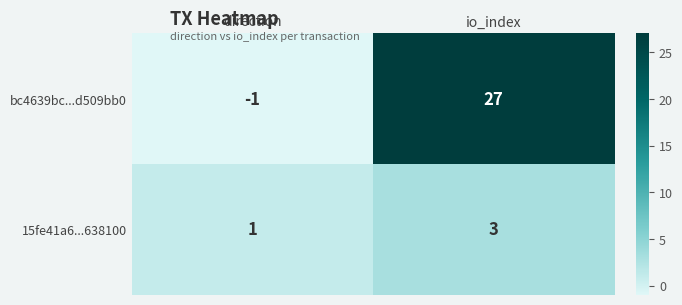

Reading right to left, what are all the values shown in this chart?

bc4639bc...d509bb0: 27	-1
15fe41a6...638100: 3	1